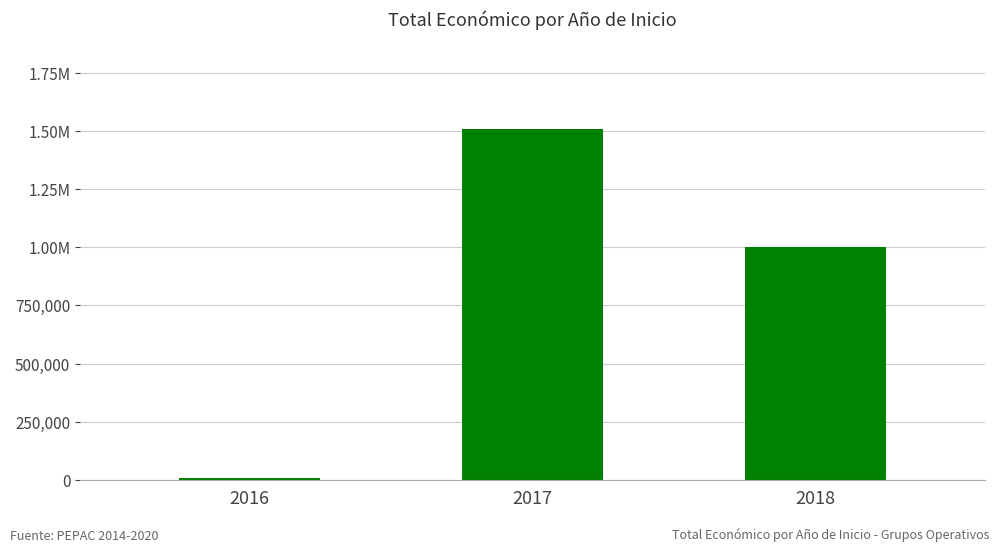

Are the bars horizontal?

No